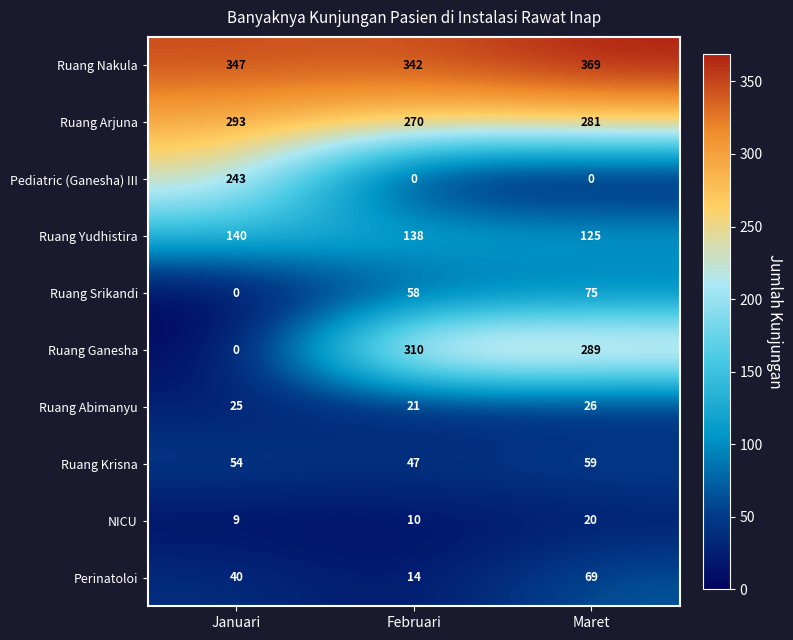

Reading left to right, extract all data points from this chart.

Ruang Nakula: Januari=347	Februari=342	Maret=369
Ruang Arjuna: Januari=293	Februari=270	Maret=281
Pediatric (Ganesha) III: Januari=243	Februari=0	Maret=0
Ruang Yudhistira: Januari=140	Februari=138	Maret=125
Ruang Srikandi: Januari=0	Februari=58	Maret=75
Ruang Ganesha: Januari=0	Februari=310	Maret=289
Ruang Abimanyu: Januari=25	Februari=21	Maret=26
Ruang Krisna: Januari=54	Februari=47	Maret=59
NICU: Januari=9	Februari=10	Maret=20
Perinatoloi: Januari=40	Februari=14	Maret=69